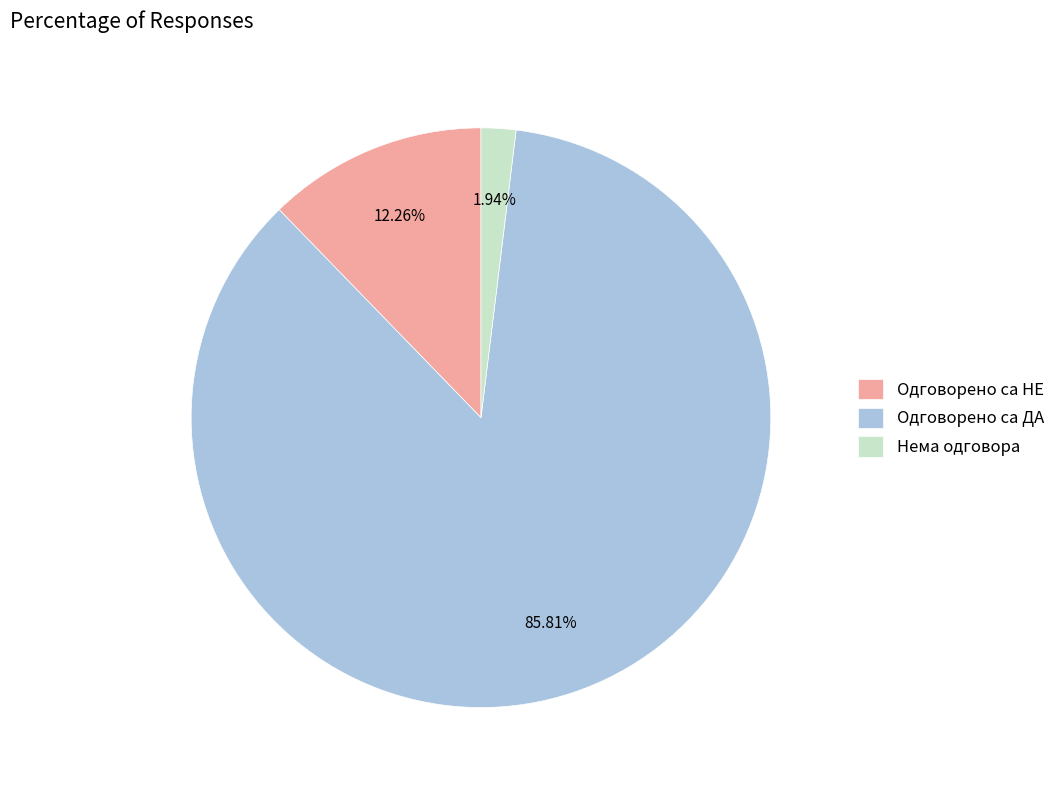

What percentage is the Нема одговора slice, to the nearest percent?

2%